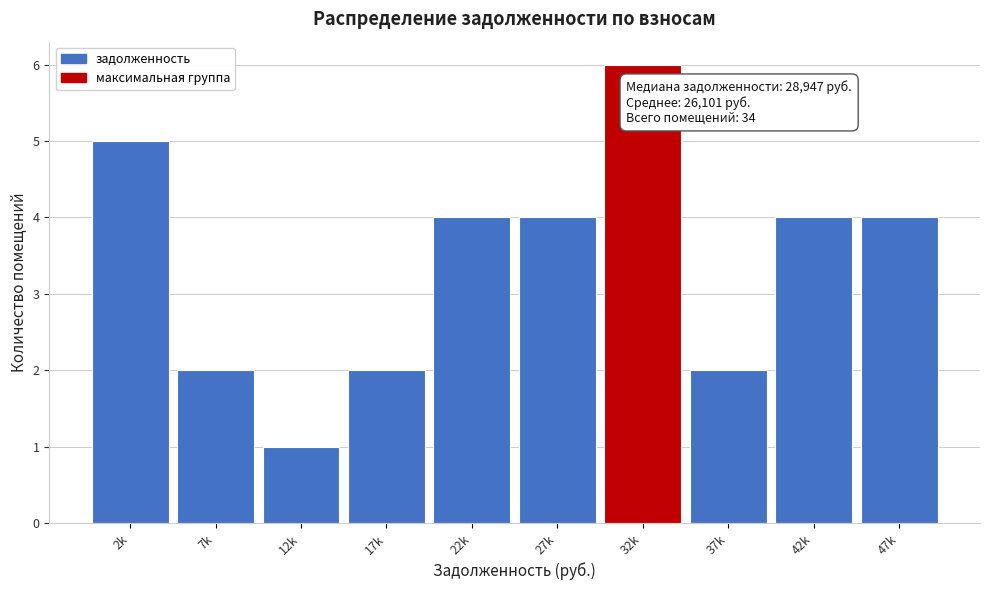

Reading left to right, what are all the values shown in this chart?

2k=5	7k=2	12k=1	17k=2	22k=4	27k=4	32k=6	37k=2	42k=4	47k=4